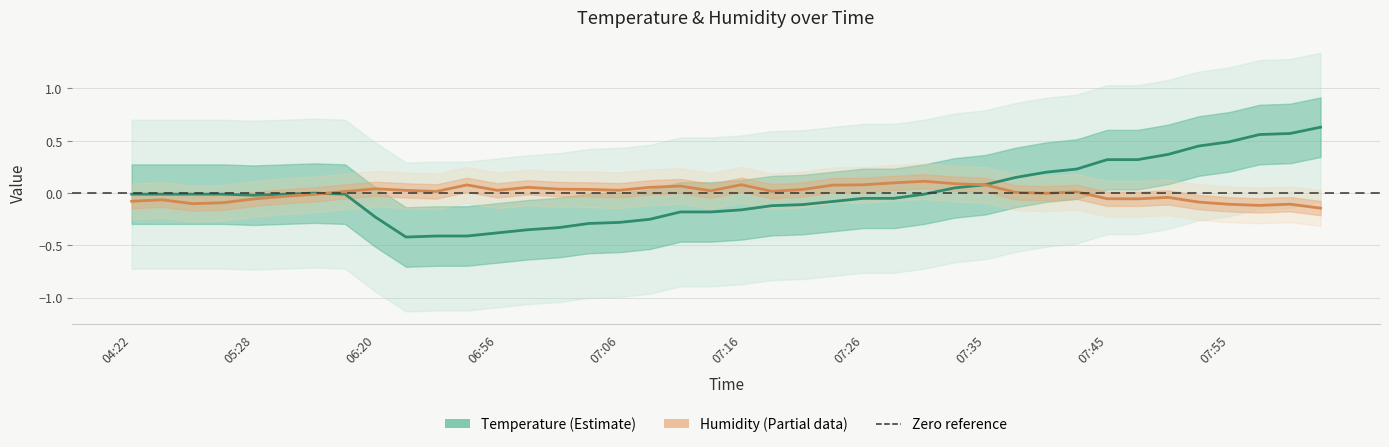

At which category does the chart reach its peak across all series?

39